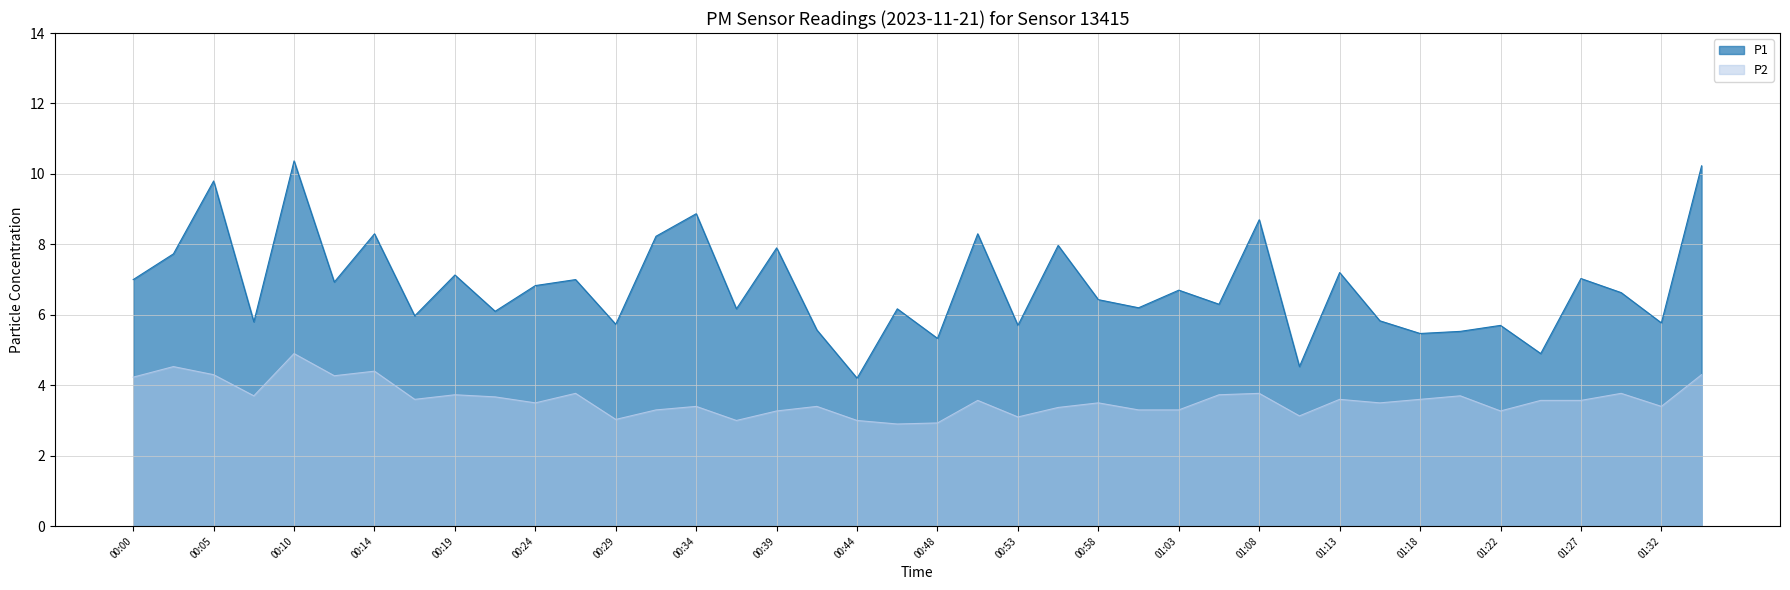

Is it true that P1 equals 6.8 at 00:24?

True